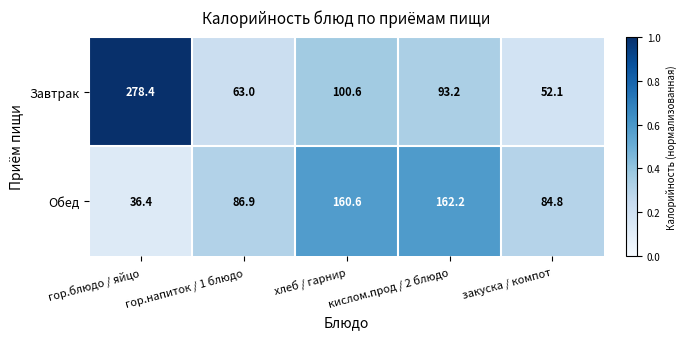

Where is Завтрак nearest to the value 165?

хлеб / гарнир